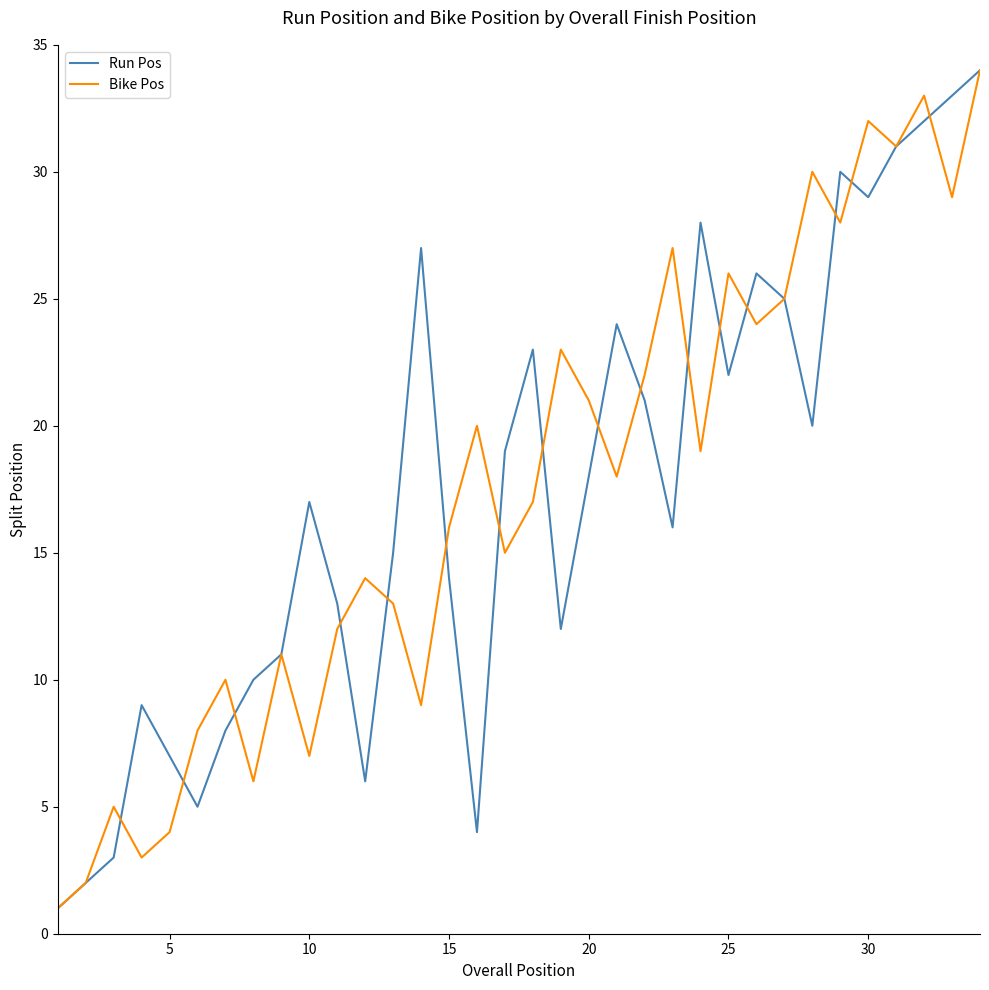

How many distinct data groups are displayed?

2